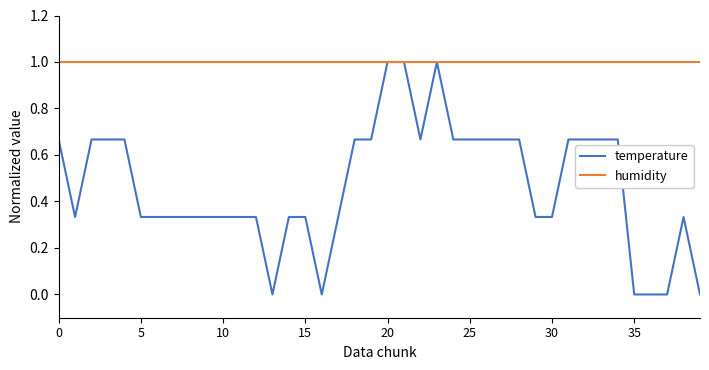

How many lines are shown in the chart?

2